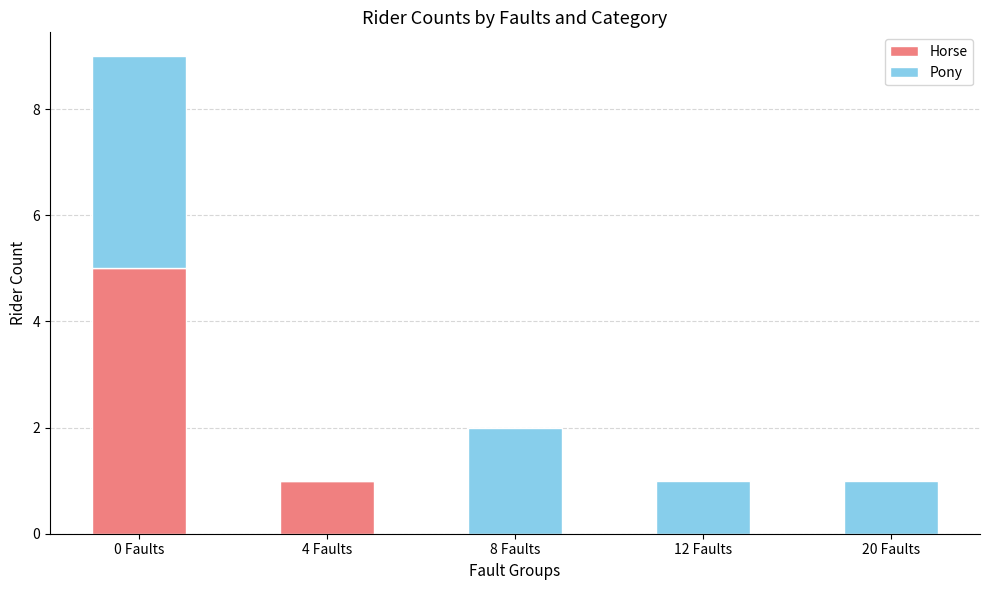

Count the Horse values in the range 0 to 1.

4